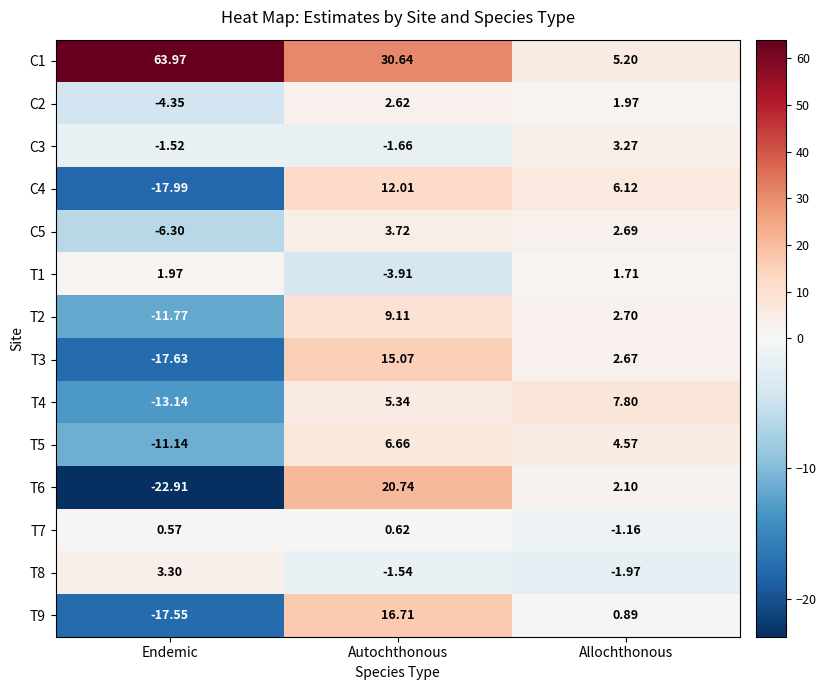

At which category is the sum across all series the highest?

Autochthonous